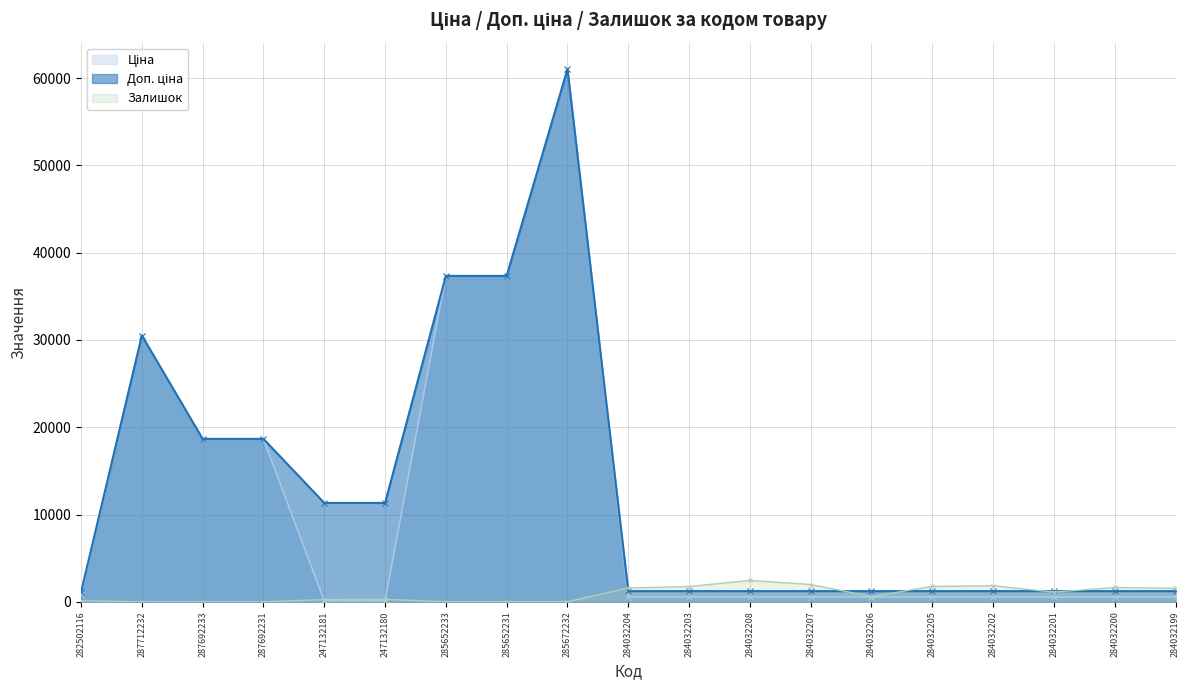

What value does the Ціна series have at 282502116?

813.0